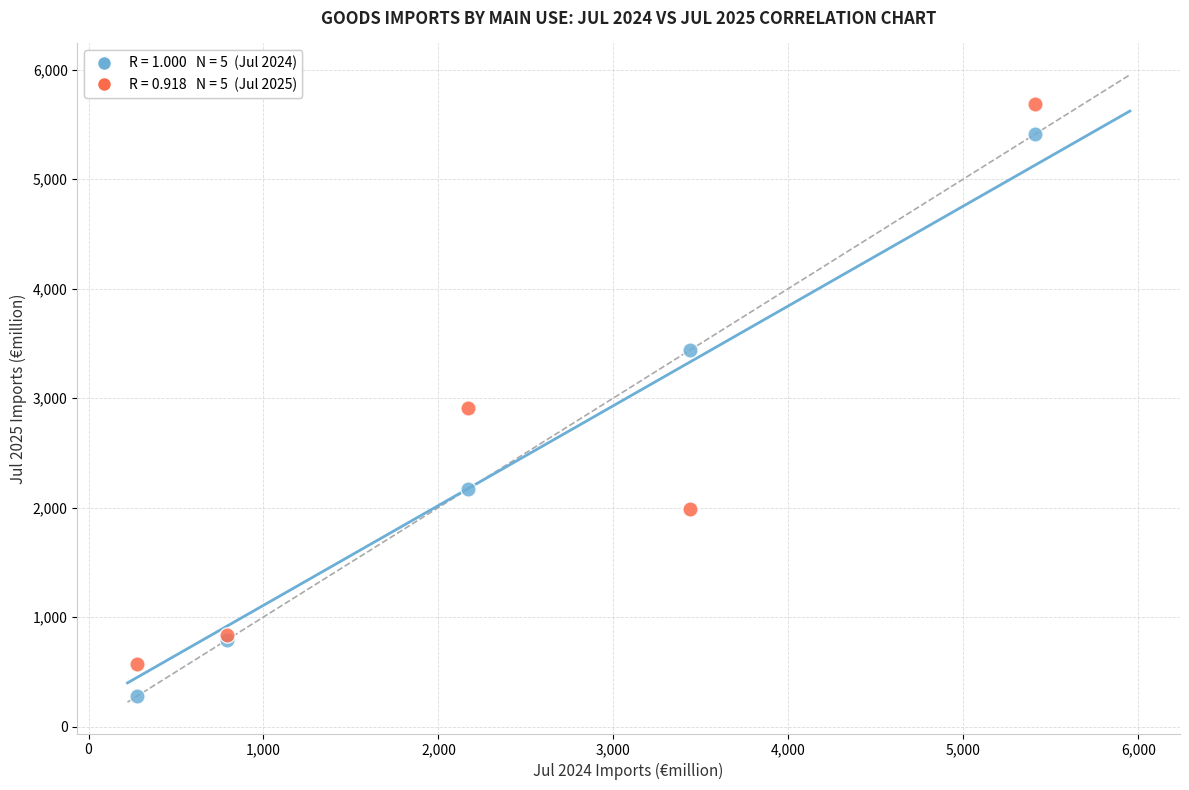

Across all series, what Y value is closest to 2982?

2909.6